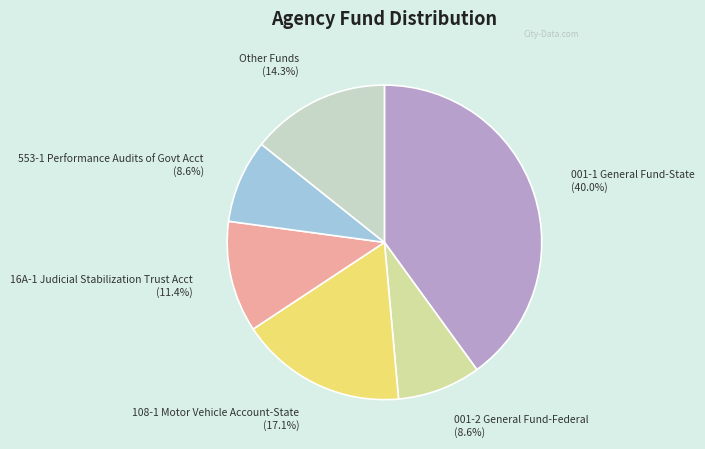

How many slices are in this pie chart?

6